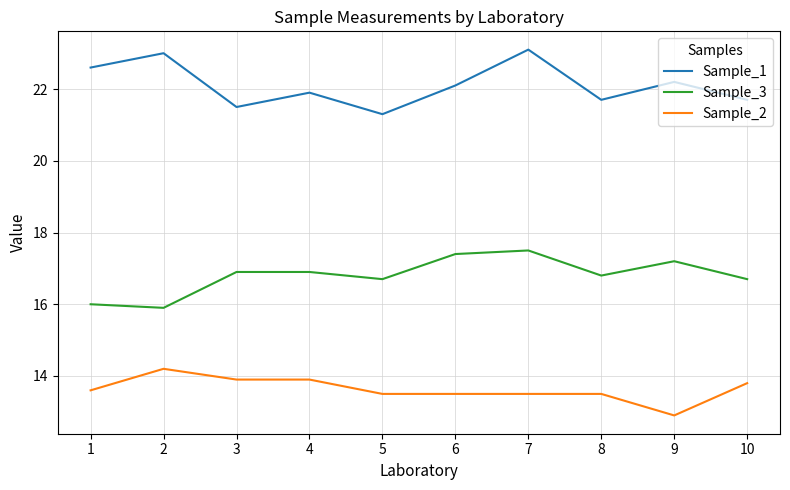

How many lines are shown in the chart?

3